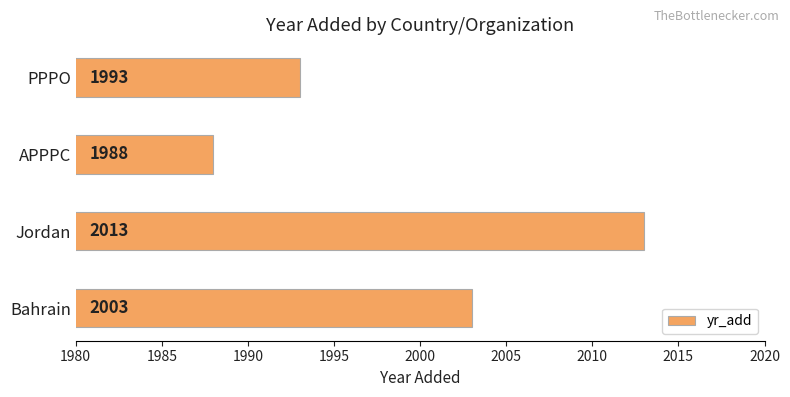

Is it true that the value at Jordan is 1273?

False